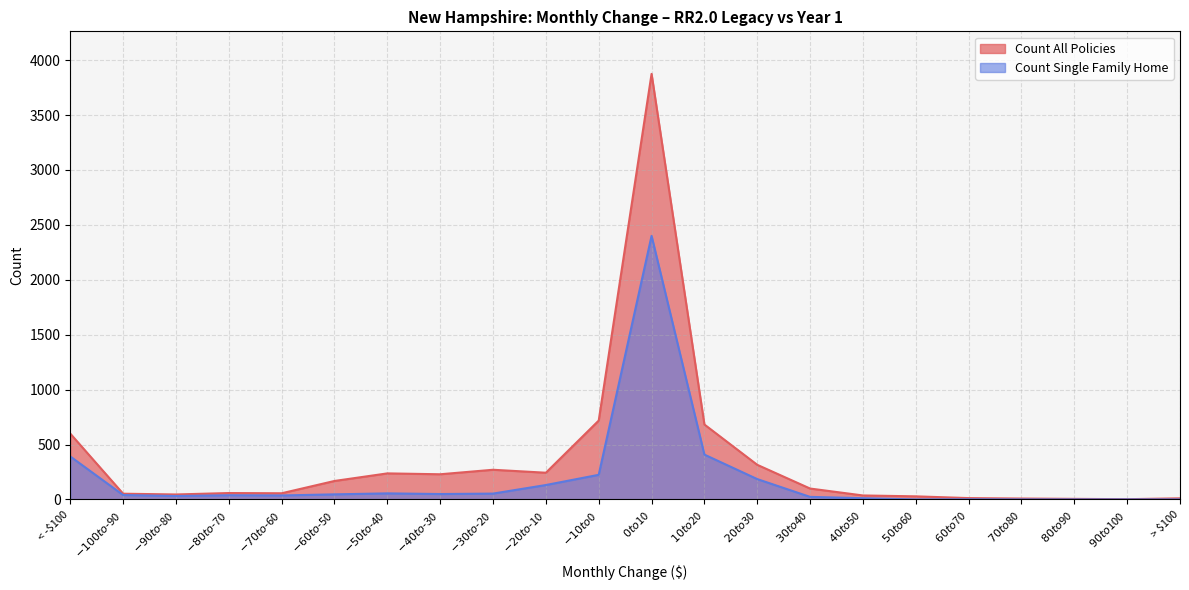

What is the label of the 9th point from the right?

$20 to $30